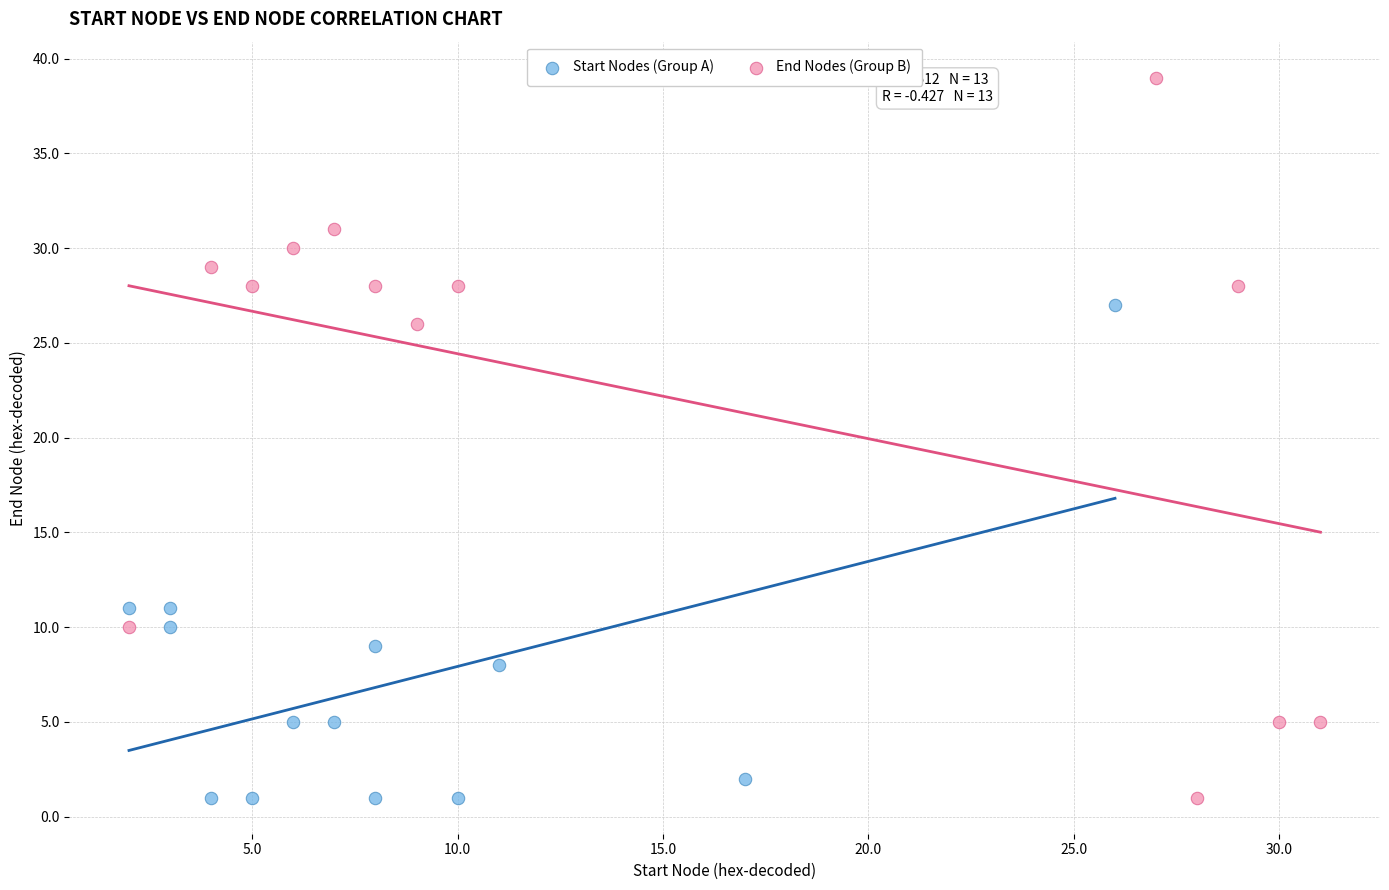

Which series has the largest Y range (max minus min)?

End Nodes (Group B)